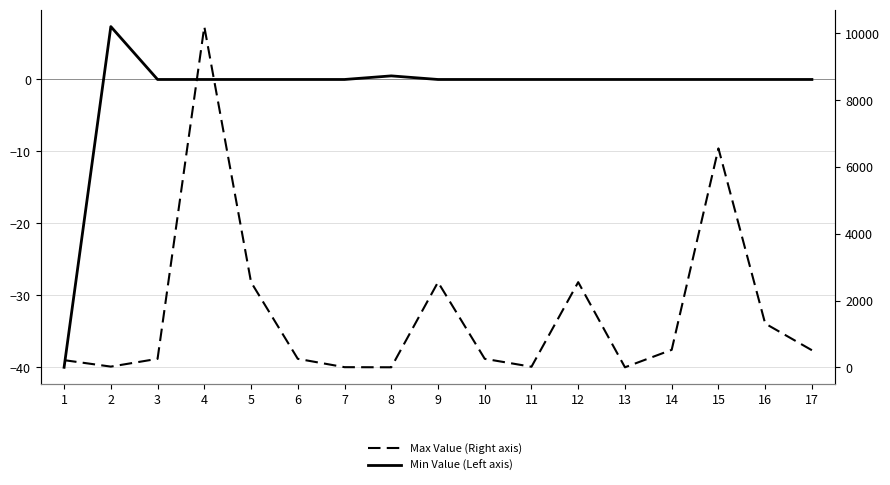

What is the average value of the Min Value (Left axis) series?

-1.9